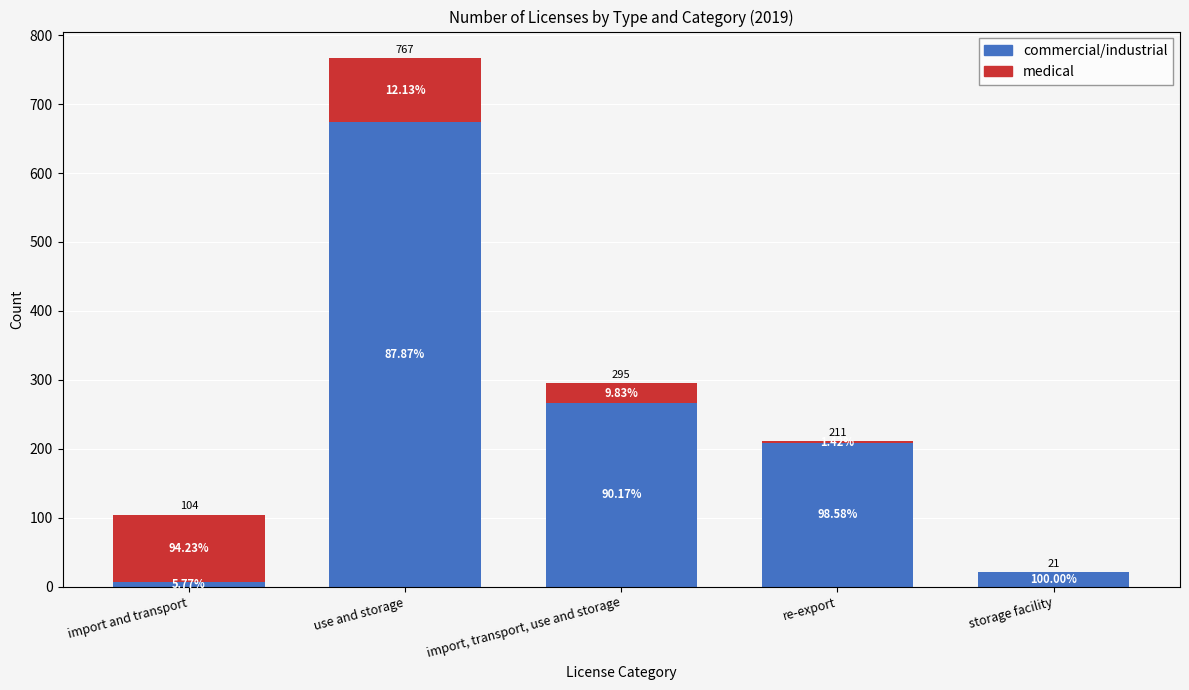

What is the difference between the maximum and minimum values in the commercial/industrial series?

668